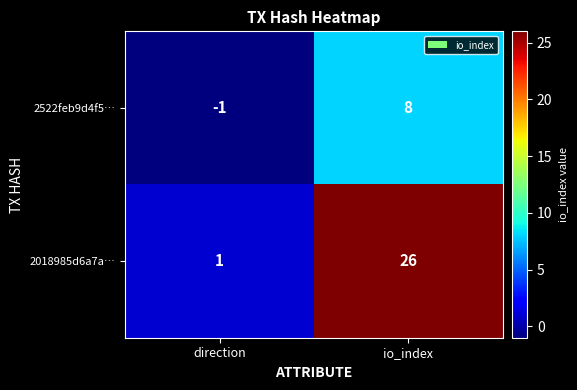

Rank the series by their maximum value, from highest to lowest.

2018985d6a7a…, 2522feb9d4f5…